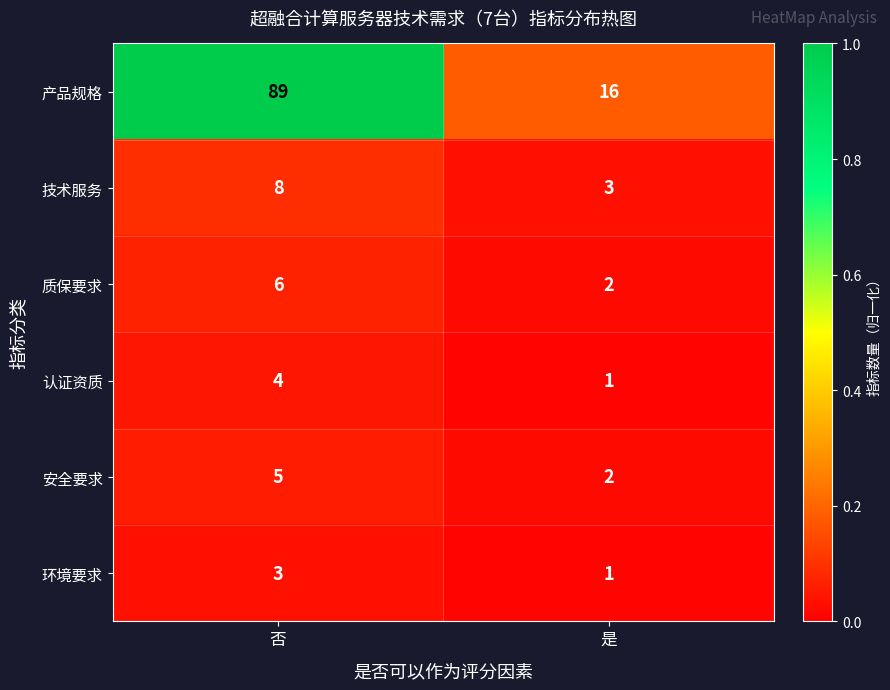

Which series has the largest range (max minus min)?

产品规格